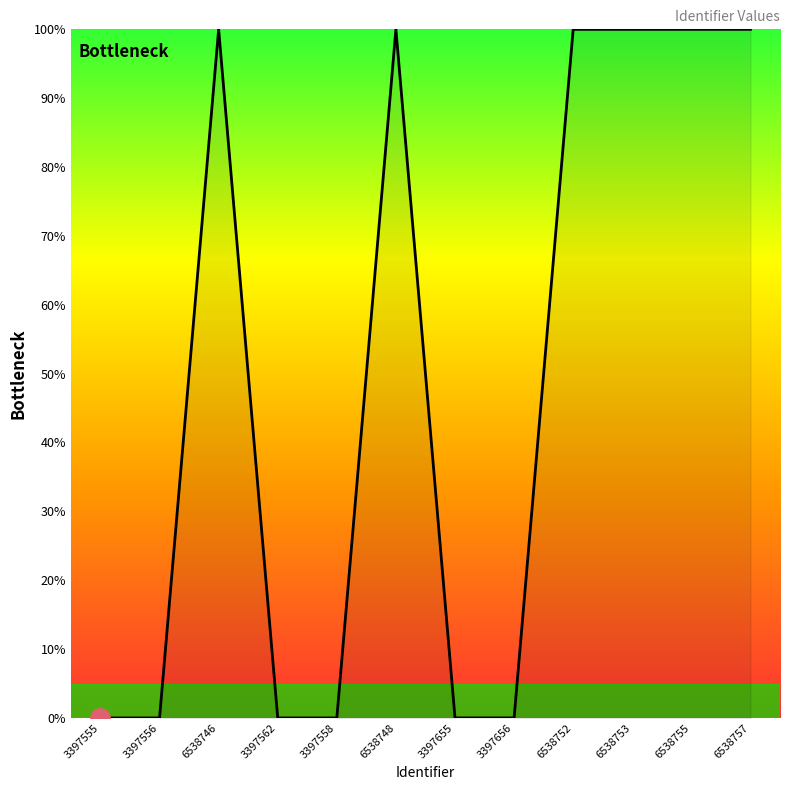

How many series are shown in this chart?

1